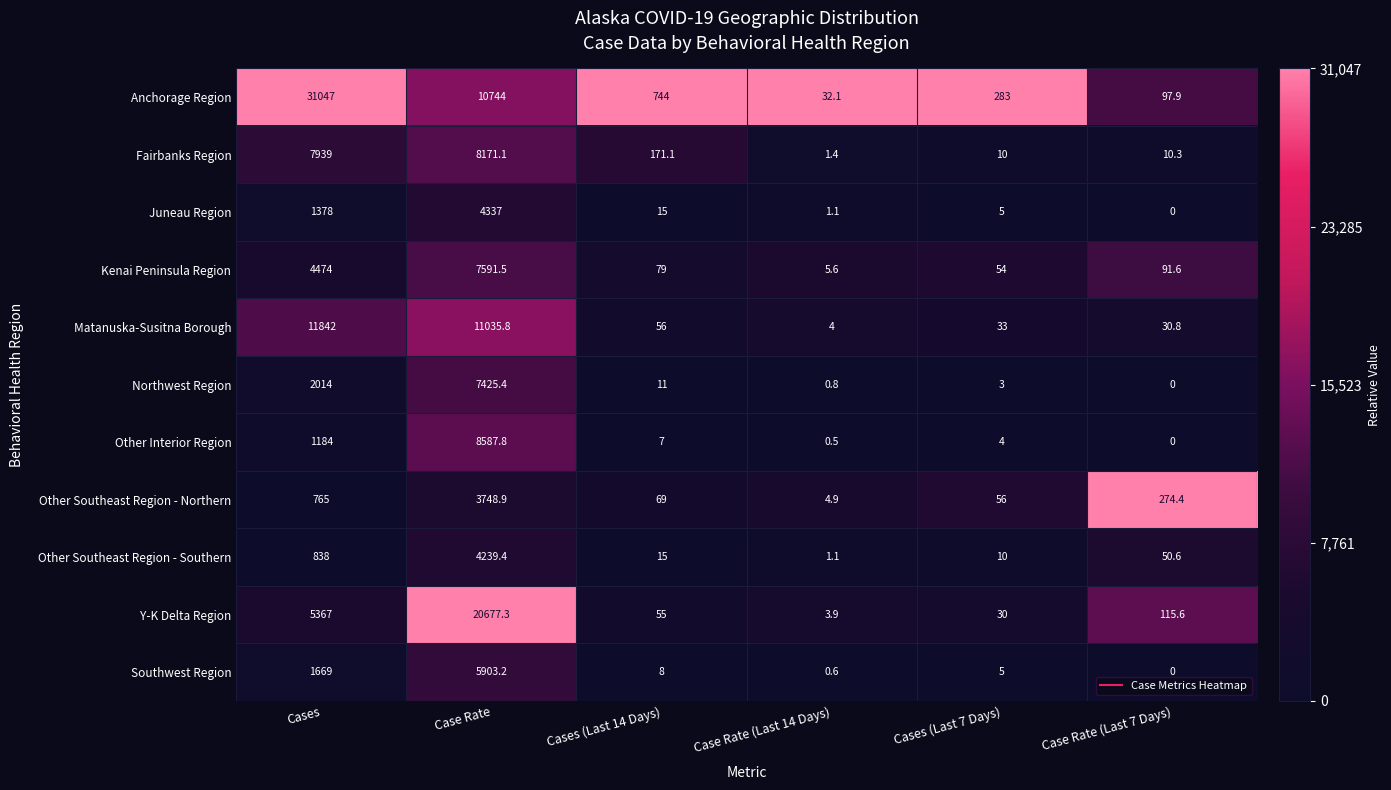

What is the average value of the Juneau Region series?

956.0